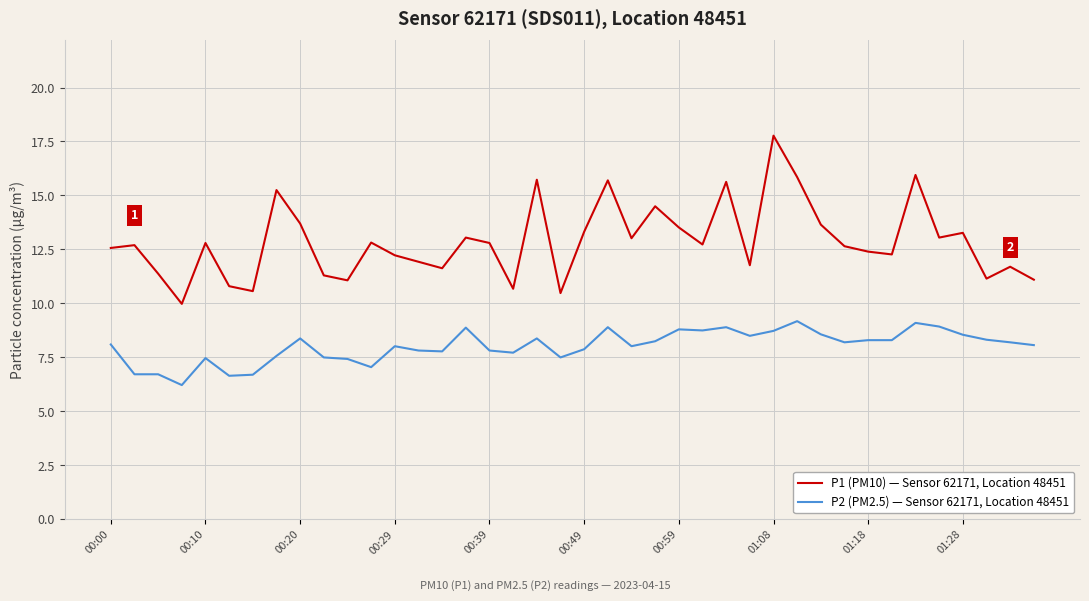

Which series has the largest total across all categories?

P1 (PM10) — Sensor 62171, Location 48451